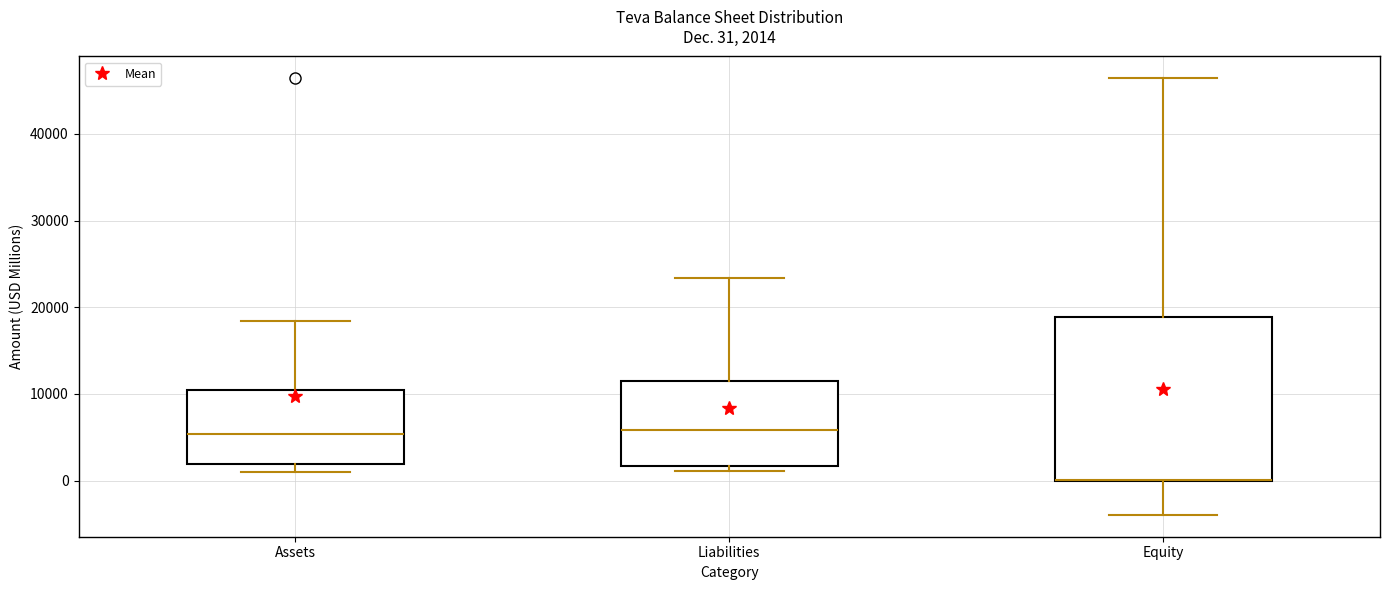

Which box is the tallest, from its lower edge to its upper edge?

Equity